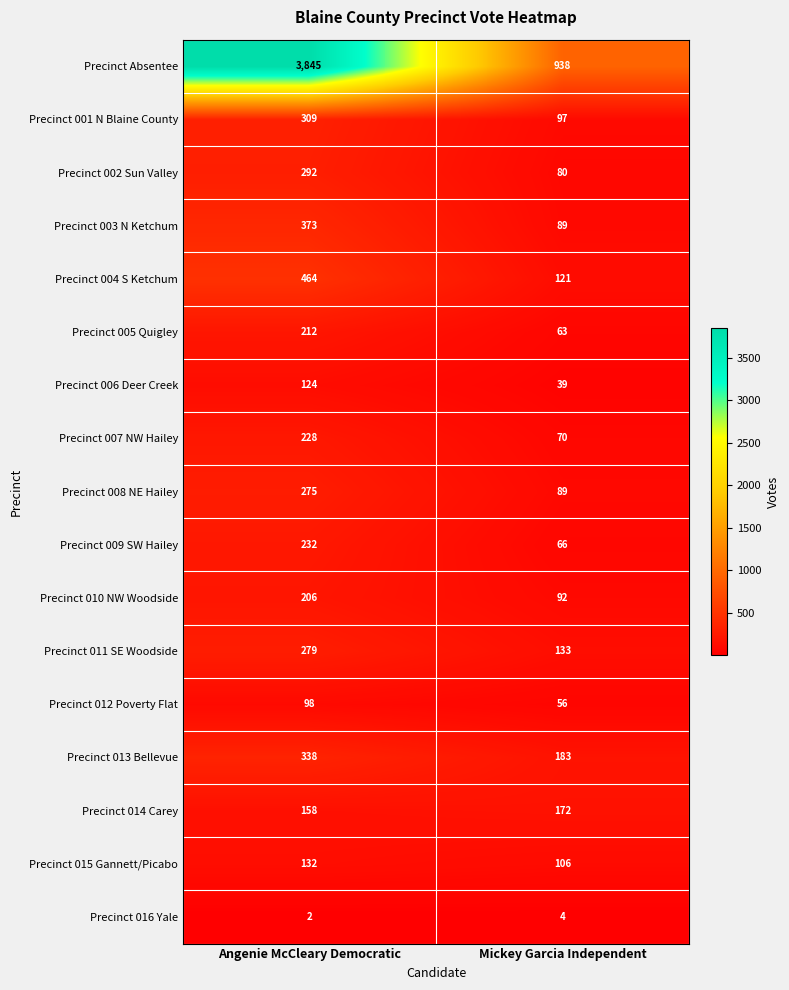

Read the Precinct 010 NW Woodside value at Mickey Garcia Independent, to the nearest 10.

90